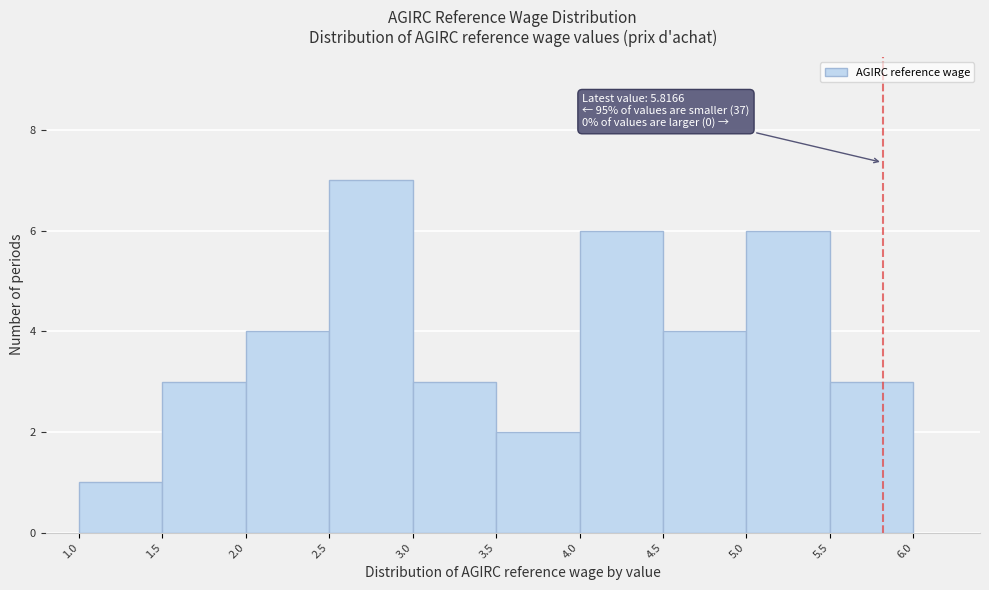

Which range on the x-axis has the tallest bar?

2.5 to 3.0